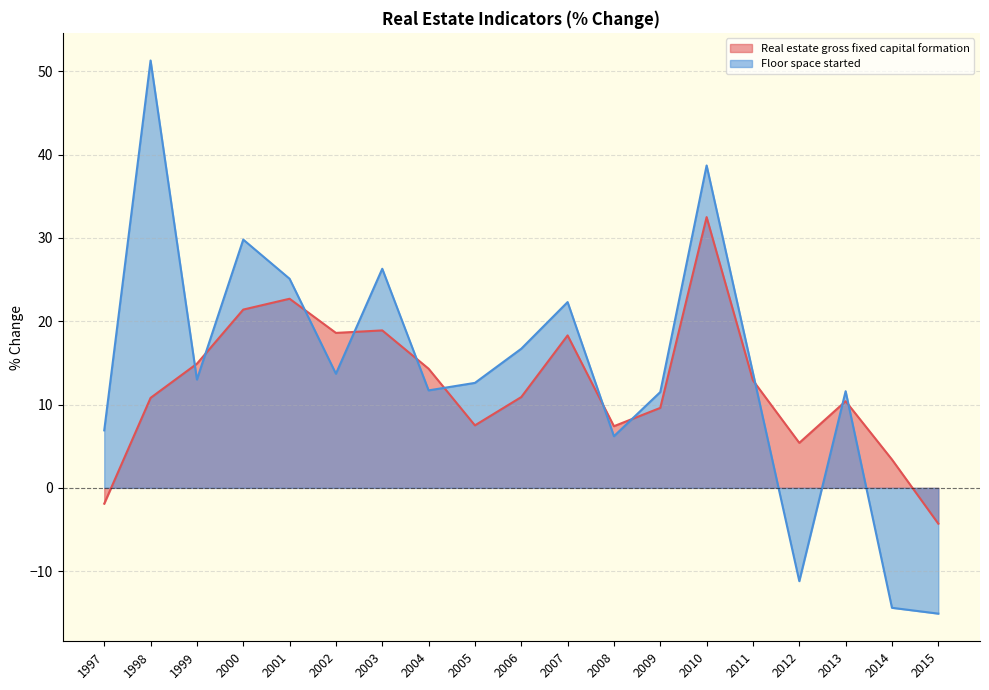

What is the maximum value shown in the chart?

51.3